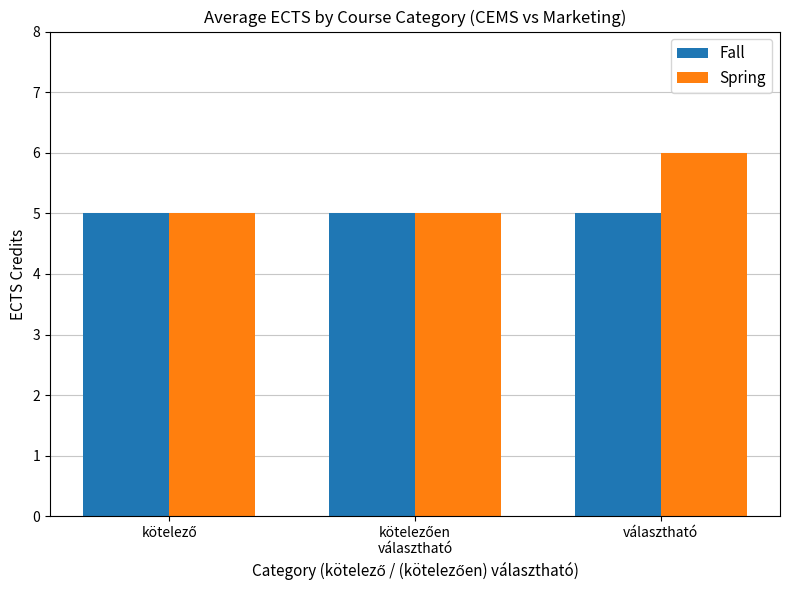

At which category is the sum across all series the highest?

választható